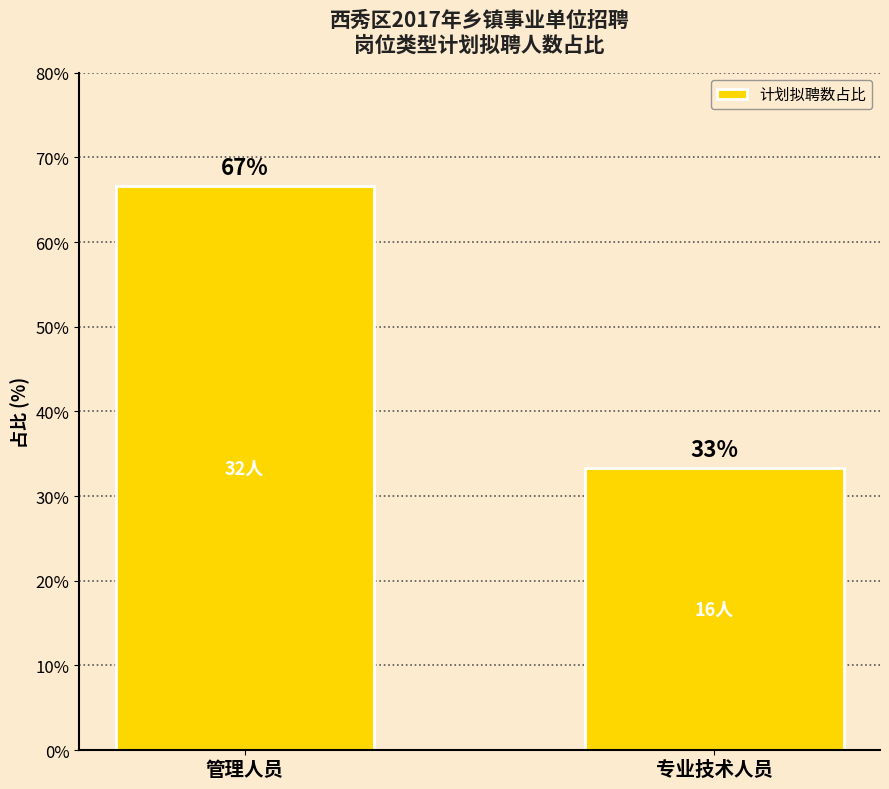

The chart shows a value of 66.7 at 管理人员. True or false?

True